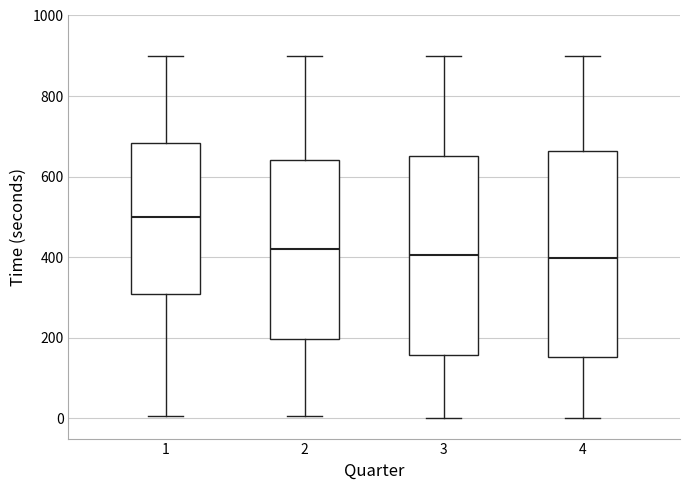

Reading left to right, transcribe this box plot: for each box, give where its median line is, the range the box spans, and where its two whiskers end, as read against the y-axis. The values are not printed on the chart, so give them approximately, as read against the axis.

1: median 500, box 300 to 680, whiskers 0 to 900
2: median 420, box 200 to 640, whiskers 0 to 900
3: median 400, box 160 to 660, whiskers 0 to 900
4: median 400, box 160 to 660, whiskers 0 to 900